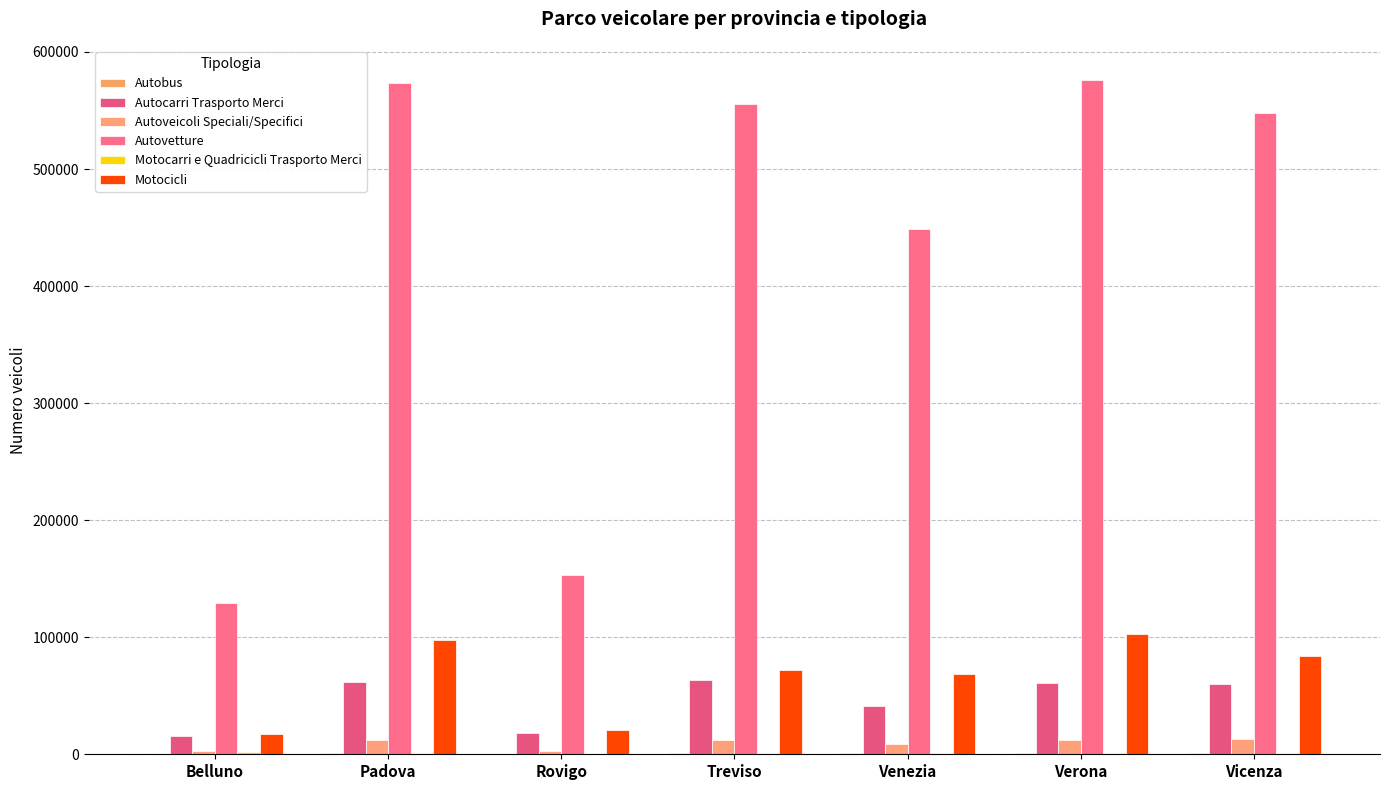

How many distinct data groups are displayed?

6